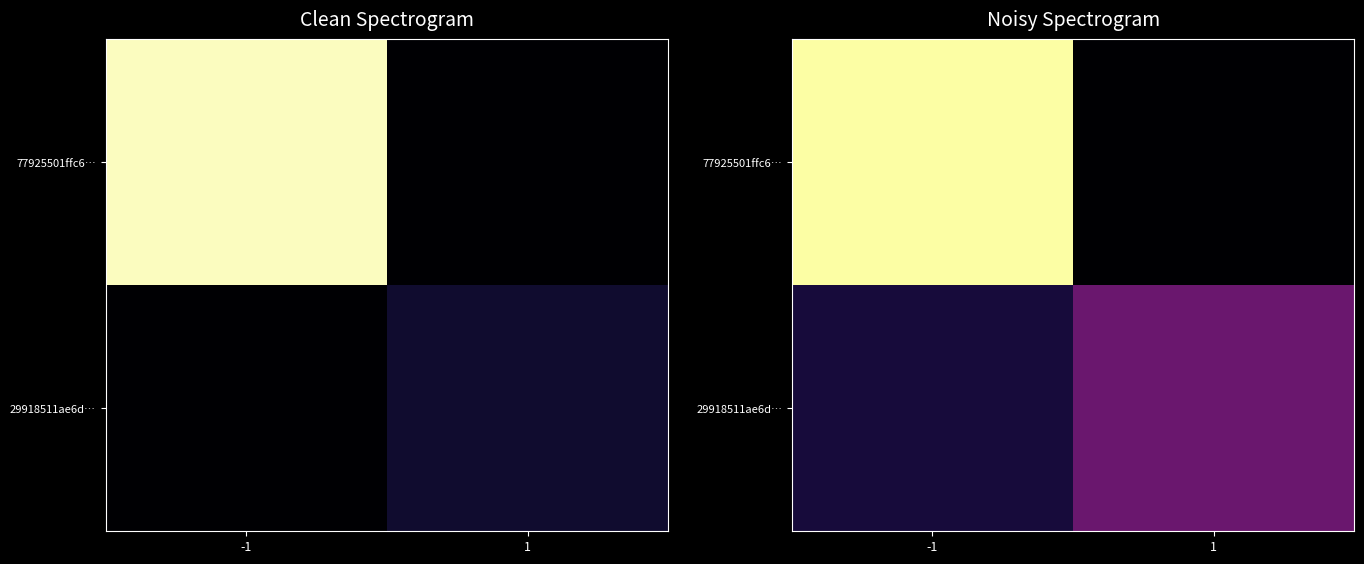

Which series has the largest total across all categories?

77925501ffc6…